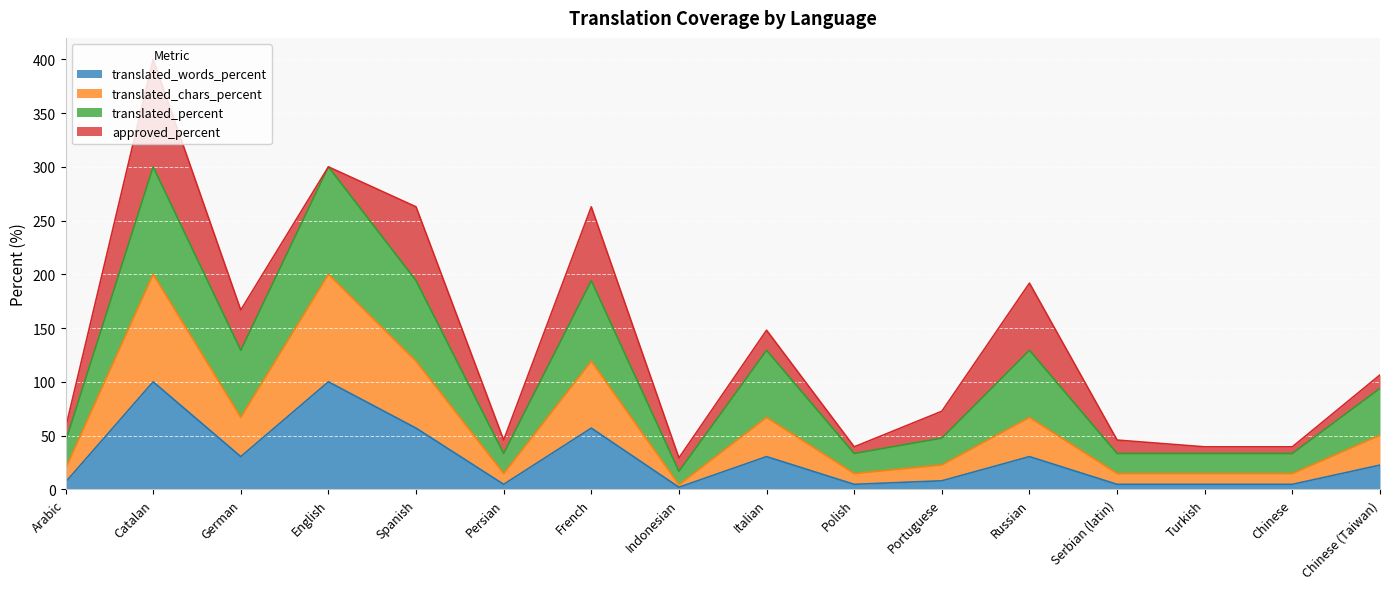

Is it true that translated_chars_percent equals 102.2 at English?

False